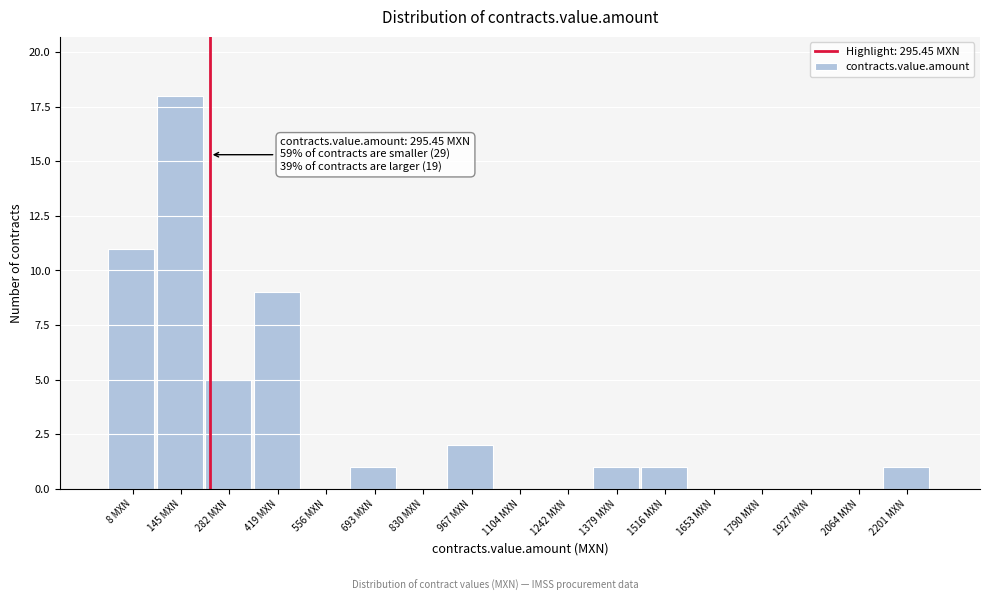

Reading left to right, transcribe all the data shown in this chart.

8 MXN=11	145 MXN=18	282 MXN=5	419 MXN=9	556 MXN=0	693 MXN=1	830 MXN=0	967 MXN=2	1104 MXN=0	1242 MXN=0	1379 MXN=1	1516 MXN=1	1653 MXN=0	1790 MXN=0	1927 MXN=0	2064 MXN=0	2201 MXN=1